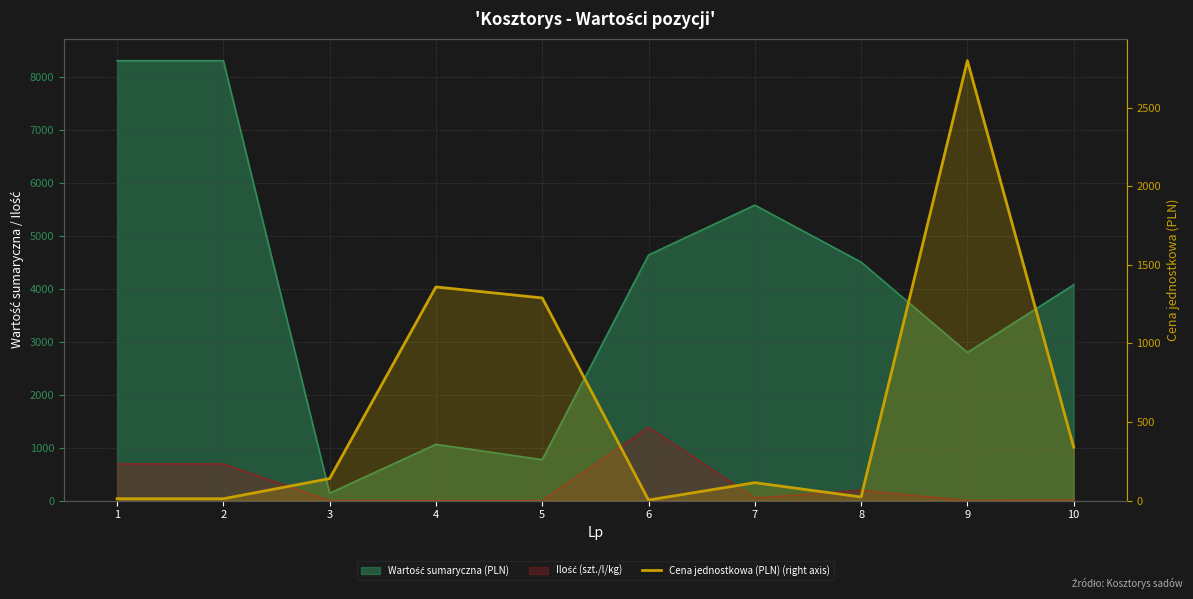

Reading right to left, list all the values displayed in this chart.

10=340.0	9=2800.0	8=23.0	7=114.0	6=3.4	5=1290.0	4=1360.0	3=140.0	2=12.0	1=12.0